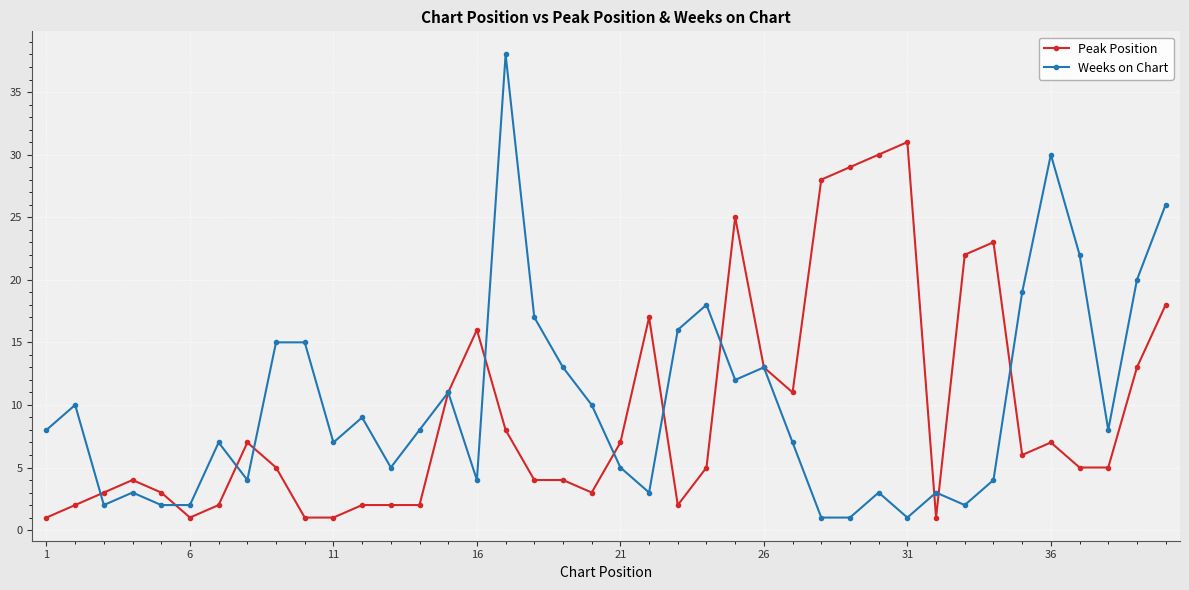

List the series in order of their peak value, lowest first.

Peak Position, Weeks on Chart